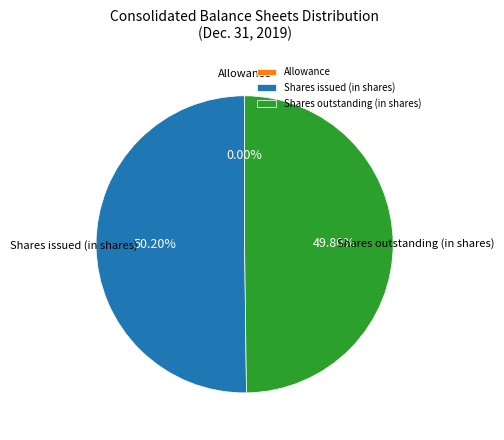

Is the sum of Shares issued (in shares) and Shares outstanding (in shares) greater than half?

Yes